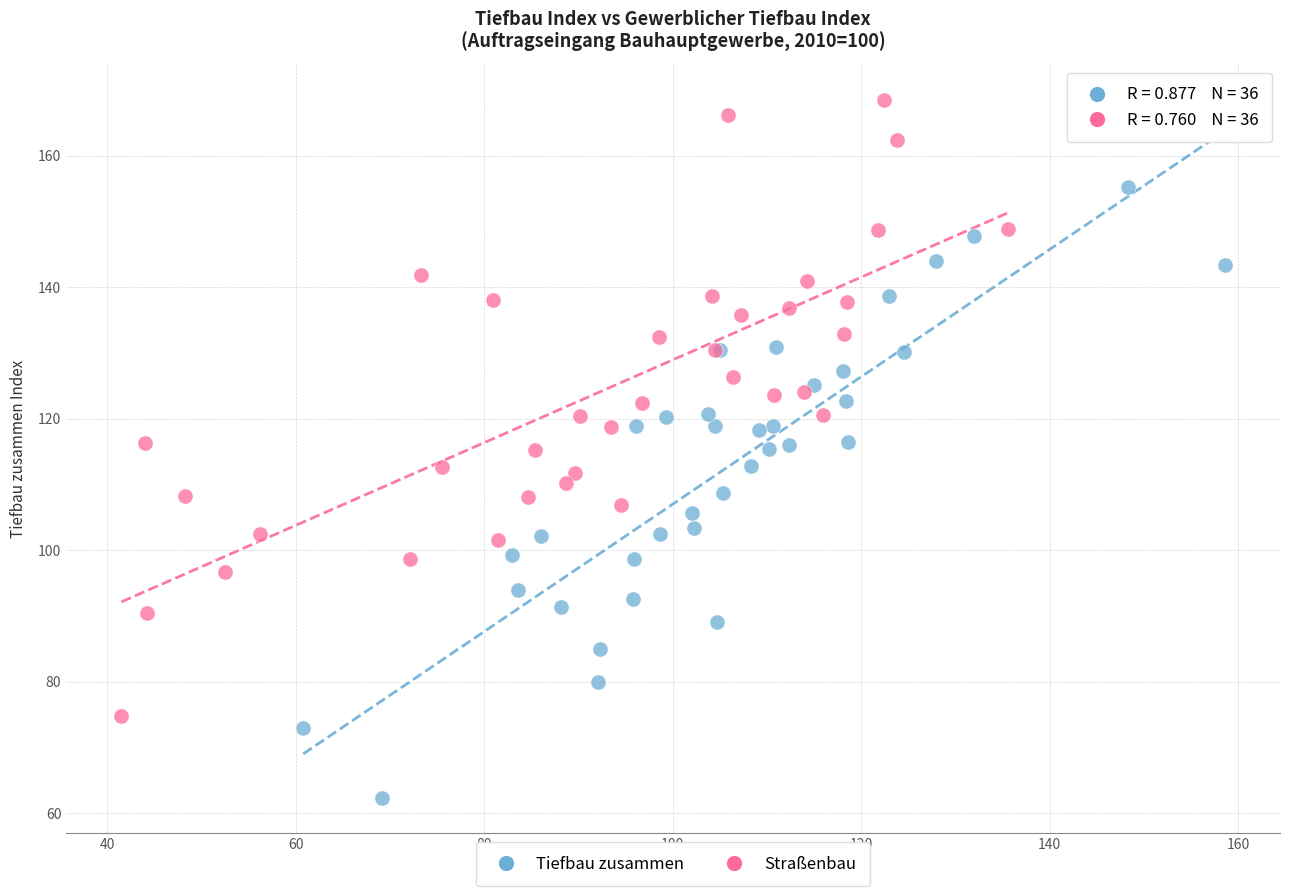

Which series reaches the minimum Y coordinate?

Tiefbau zusammen